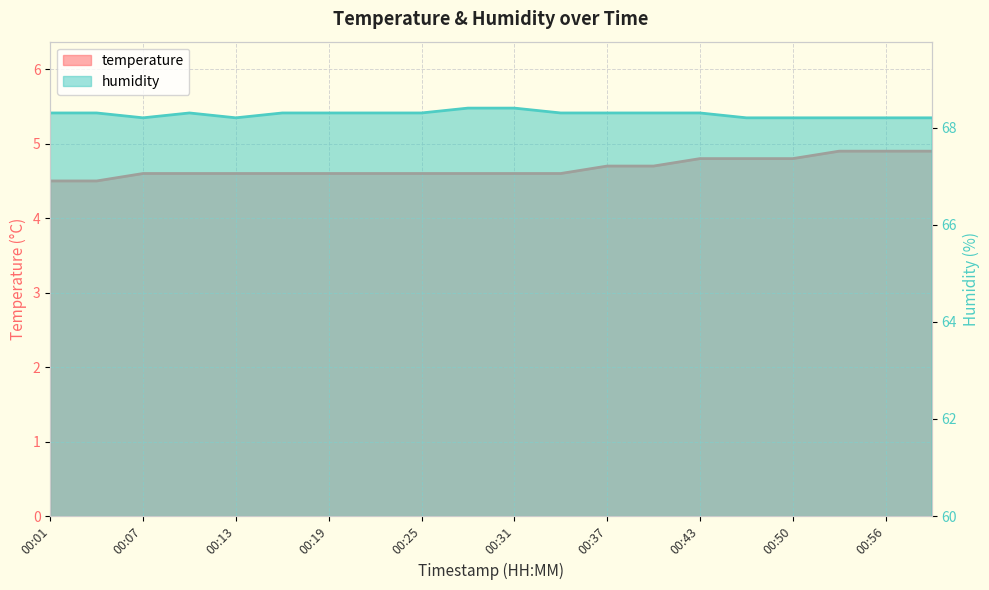

List the labels in order of temperature value, smallest first.

00:01, 00:04, 00:07, 00:10, 00:13, 00:16, 00:19, 00:22, 00:25, 00:28, 00:31, 00:34, 00:37, 00:40, 00:43, 00:47, 00:50, 00:53, 00:56, 00:59